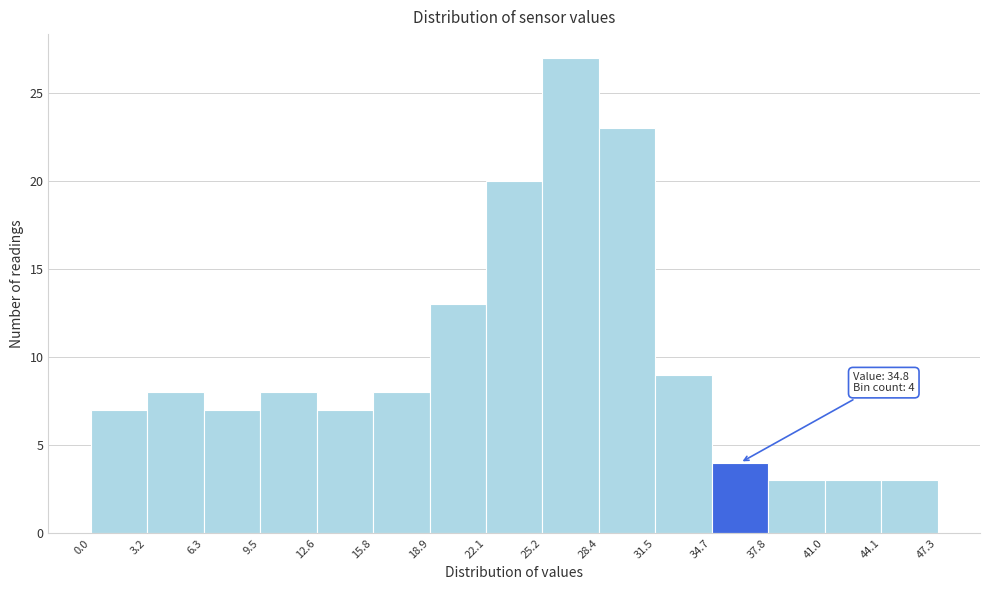

Over which range of the x-axis is the bar tallest?

25.2 to 28.4